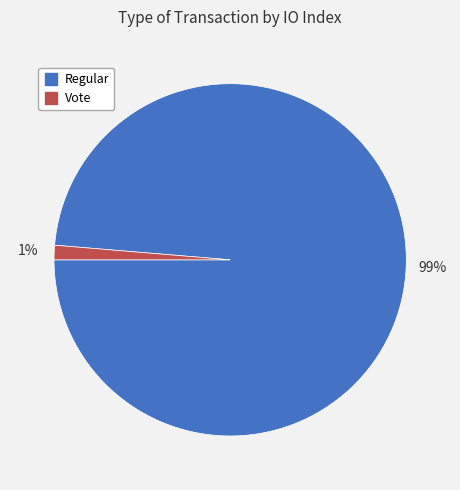

Is there a majority slice in this chart?

Yes